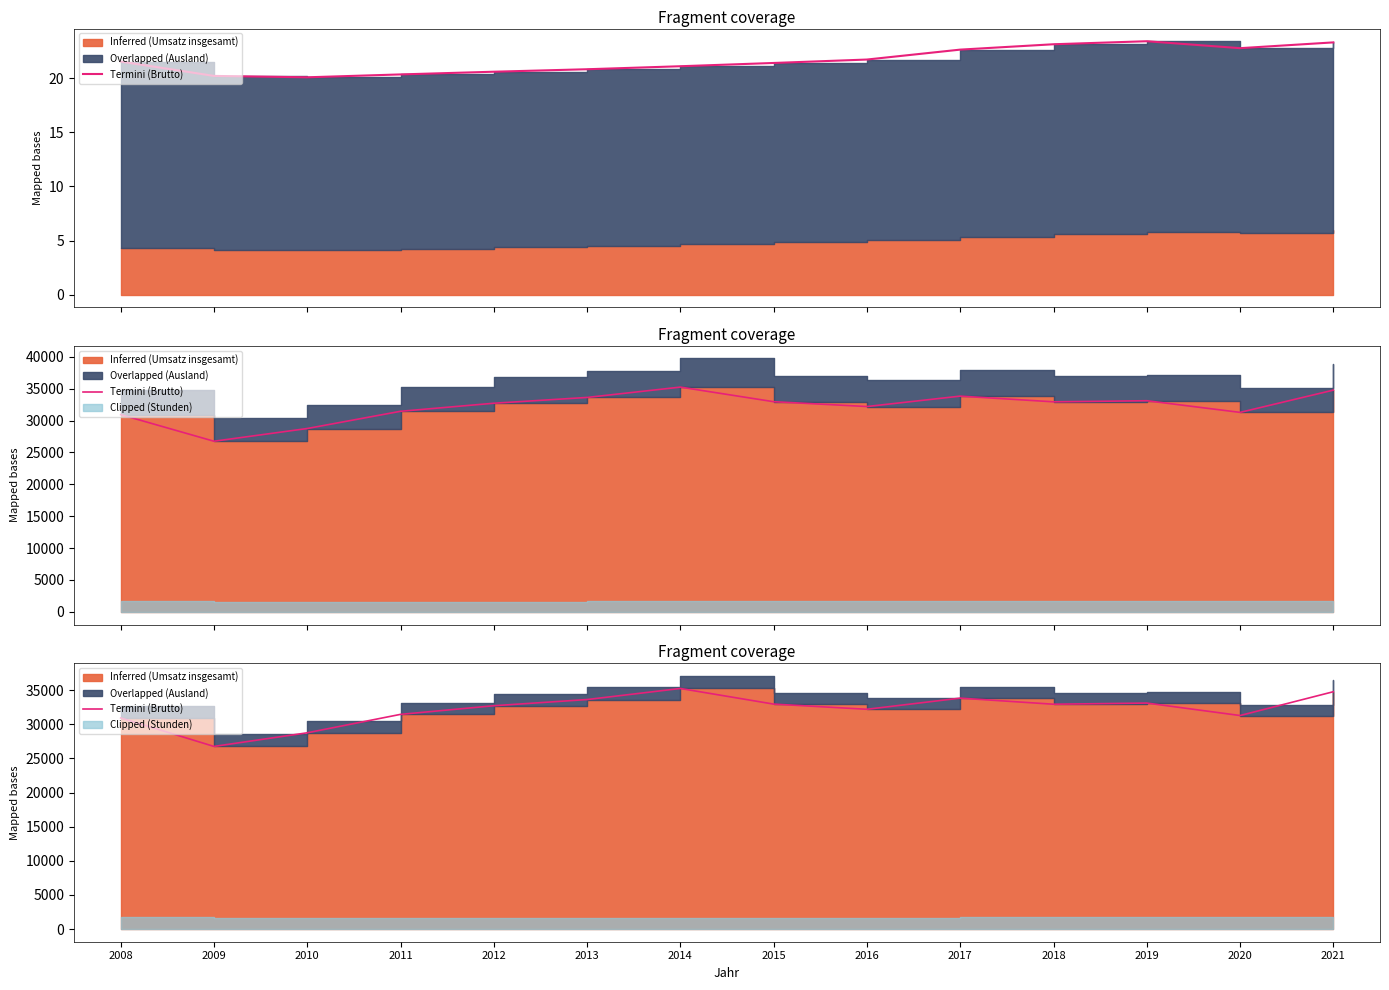

What is the sum of all values?

450538.9